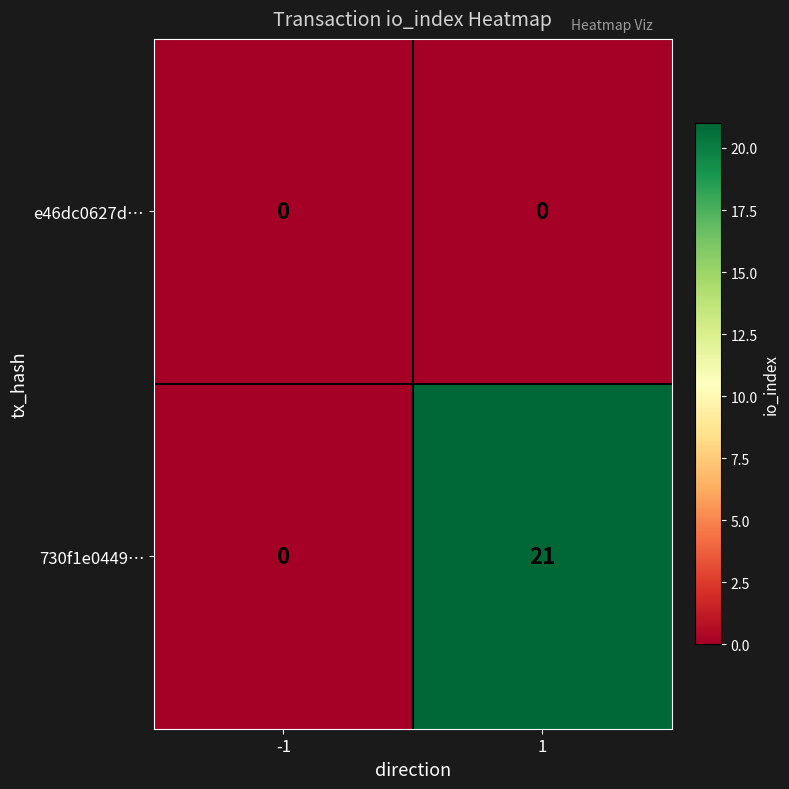

Rank the series by their maximum value, from highest to lowest.

730f1e0449…, e46dc0627d…